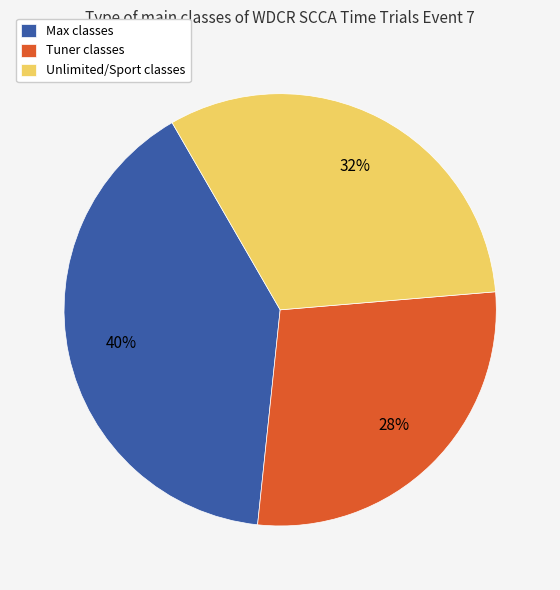

Count the number of slices in the pie.

3